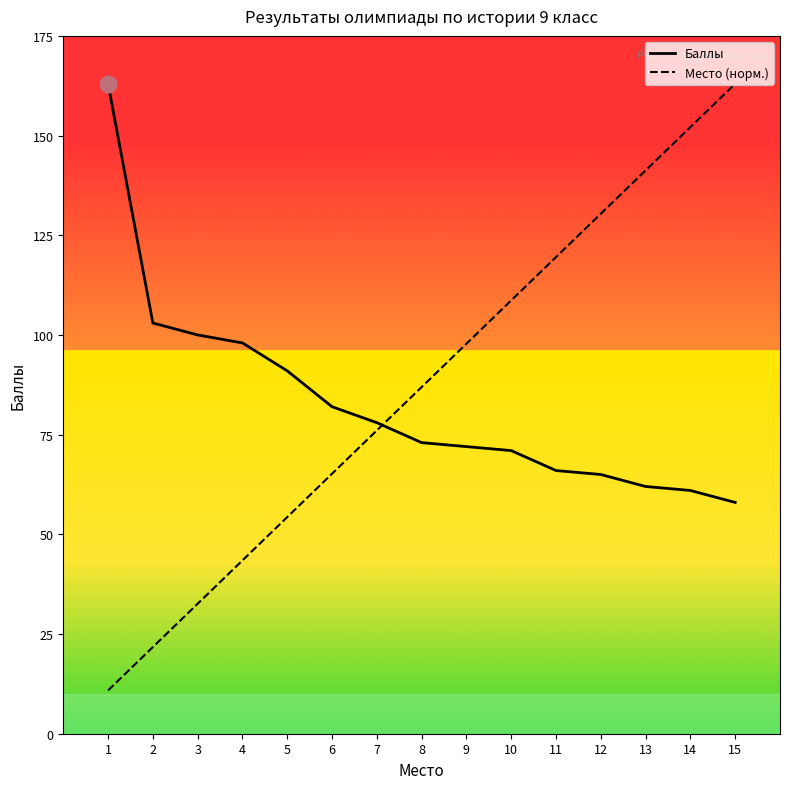

What is the difference between the second highest and second lowest values in the Баллы series?

42.0